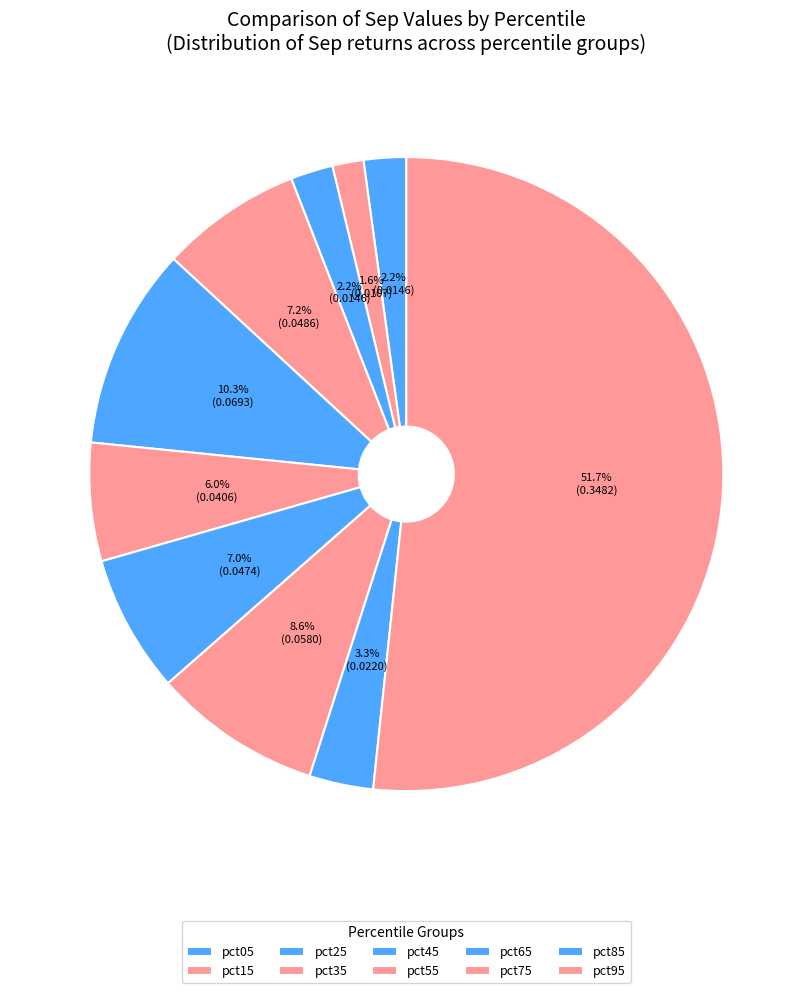

Does any single category account for the majority?

Yes